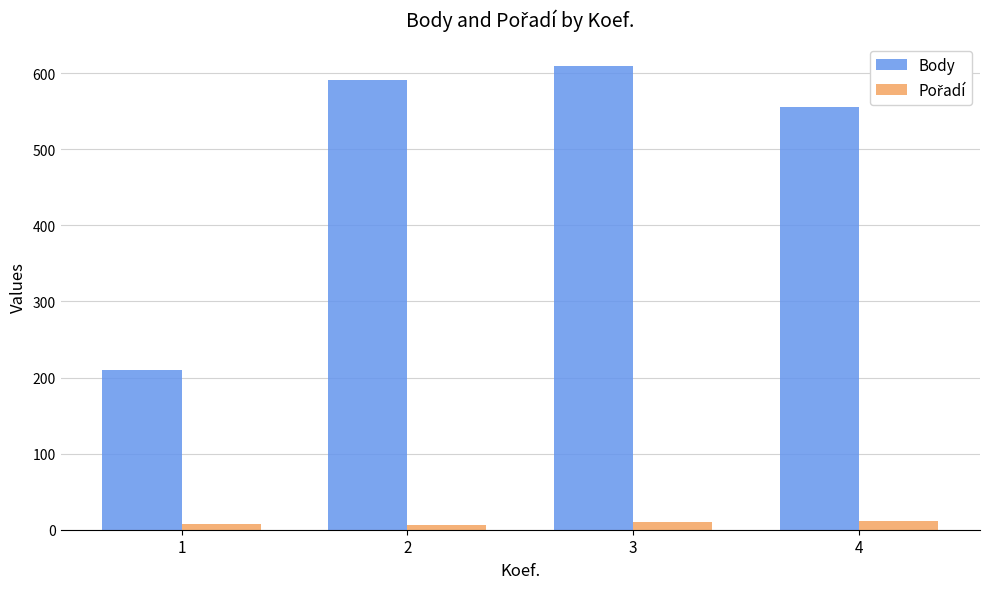

What is the lowest value of the Body series?

210.0